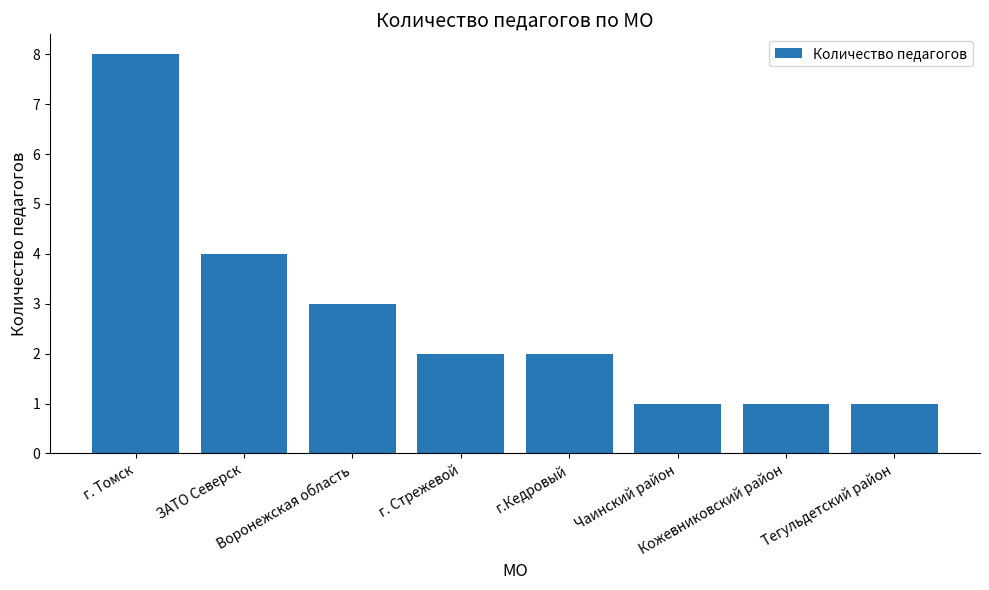

How many distinct data groups are displayed?

1